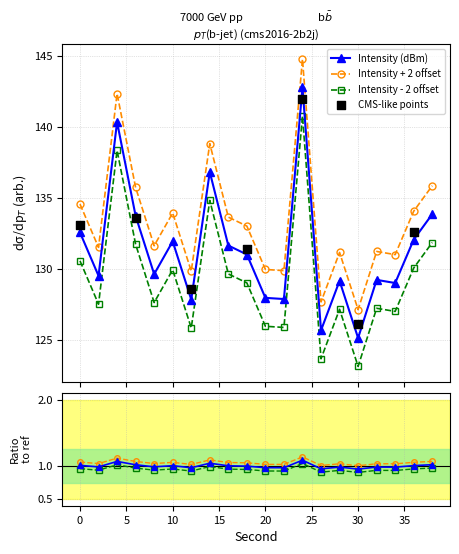

True or false: Intensity + 2 offset has more than 2 interior local peaks.

True